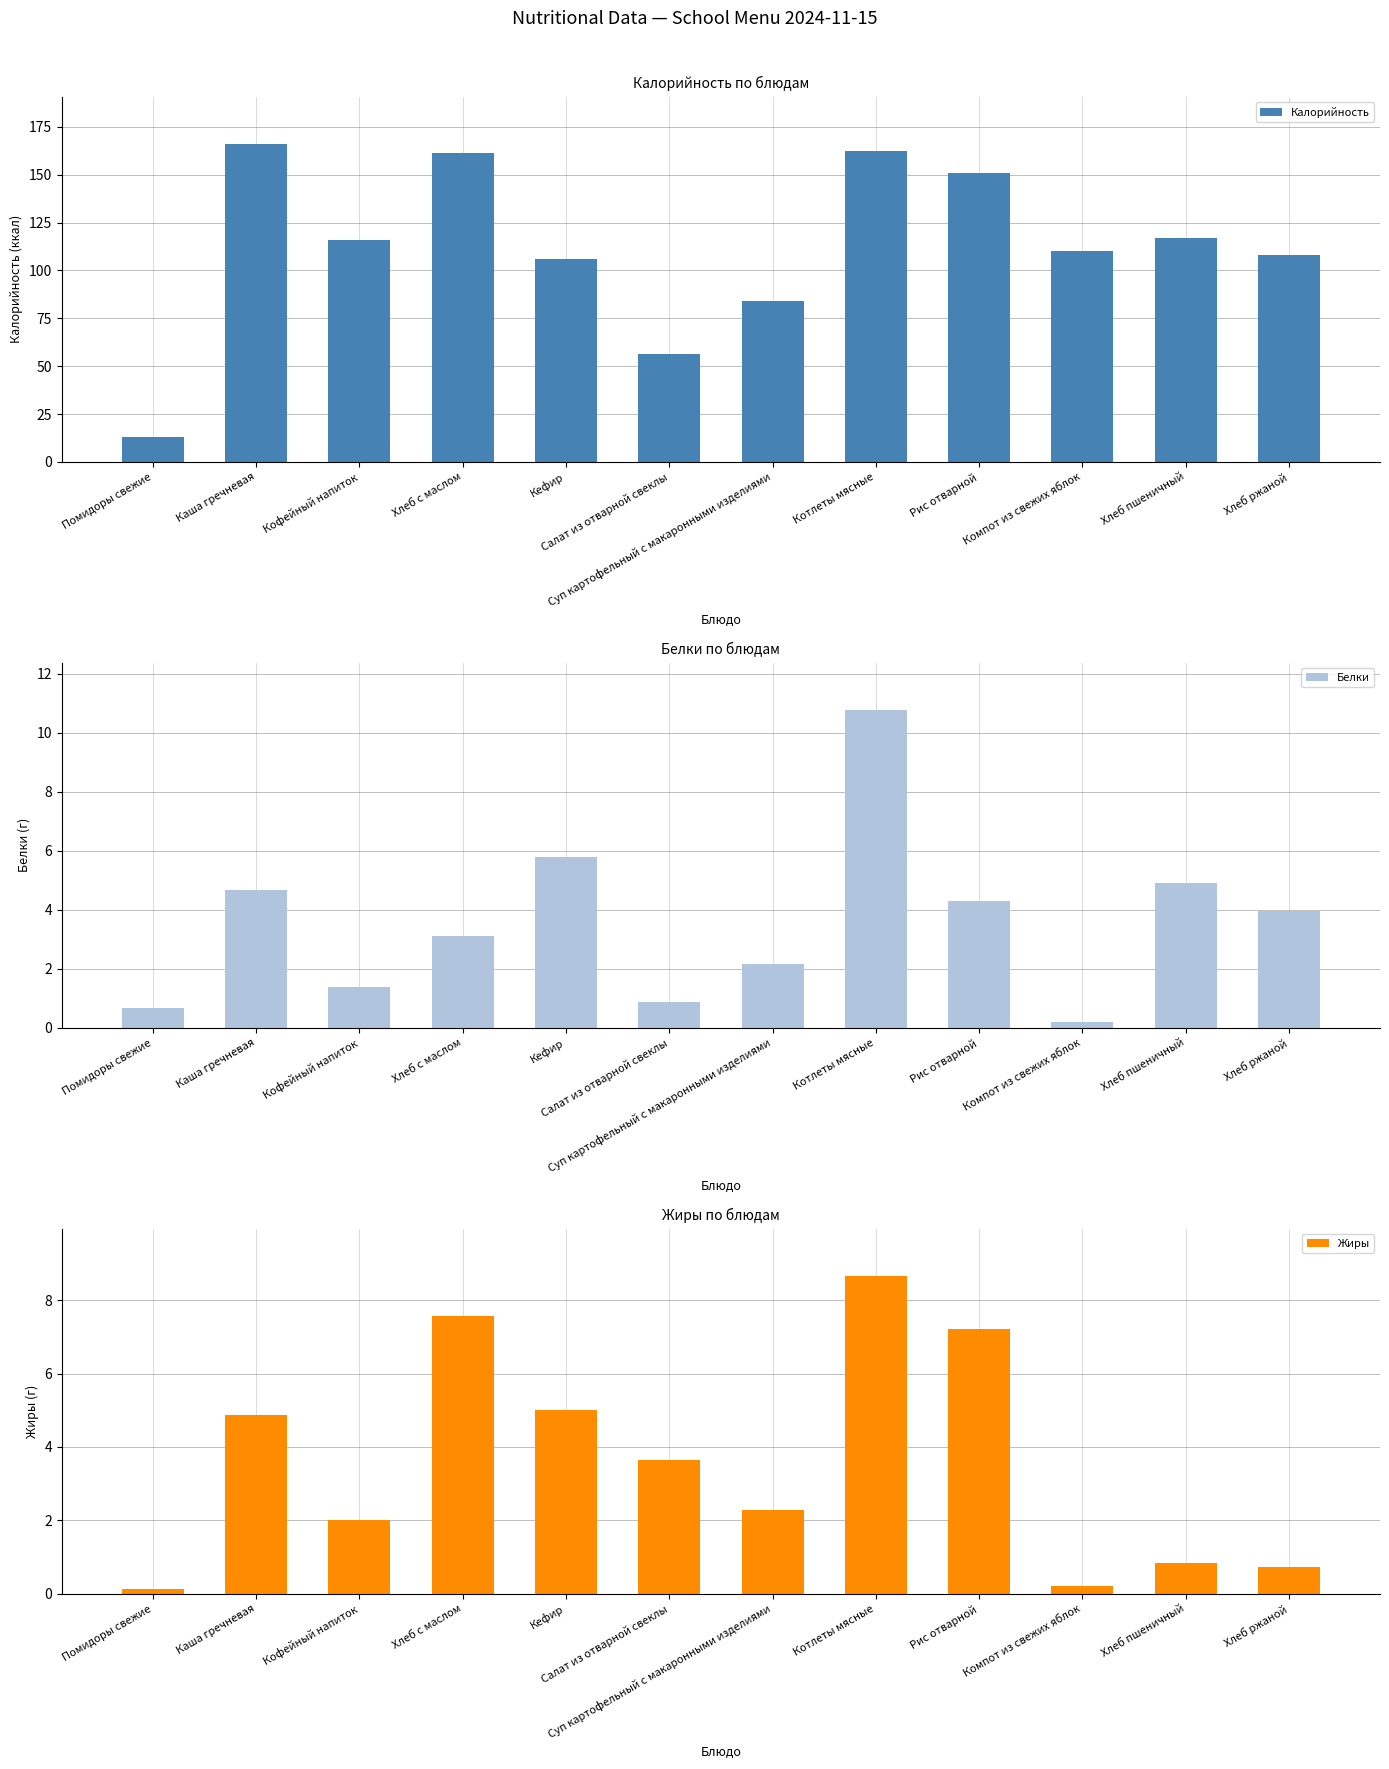

At which label does Жиры reach its peak?

Котлеты мясные